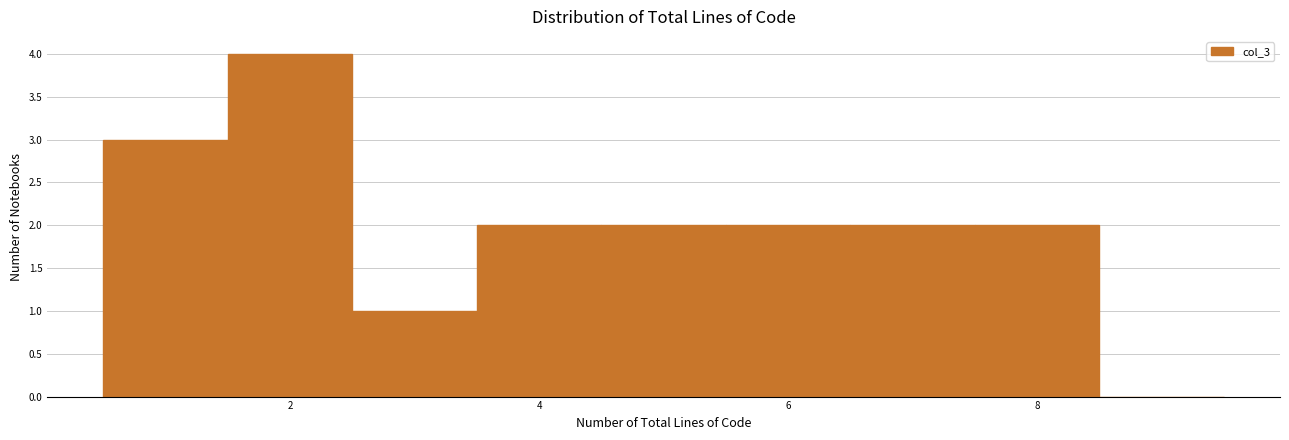

How tall is the bar that spans 7.5 to 8.5 on the x-axis? Neither the bar edges nor the heights are printed on the chart, so give them approximately, as read against the axes.

2